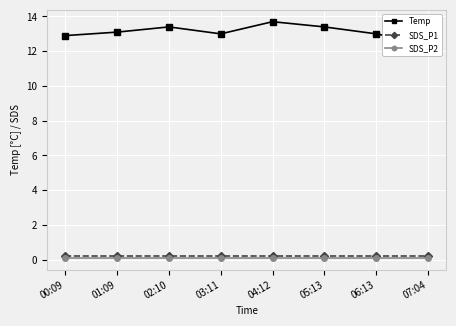

True or false: SDS_P2 and Temp intersect in this chart.

False